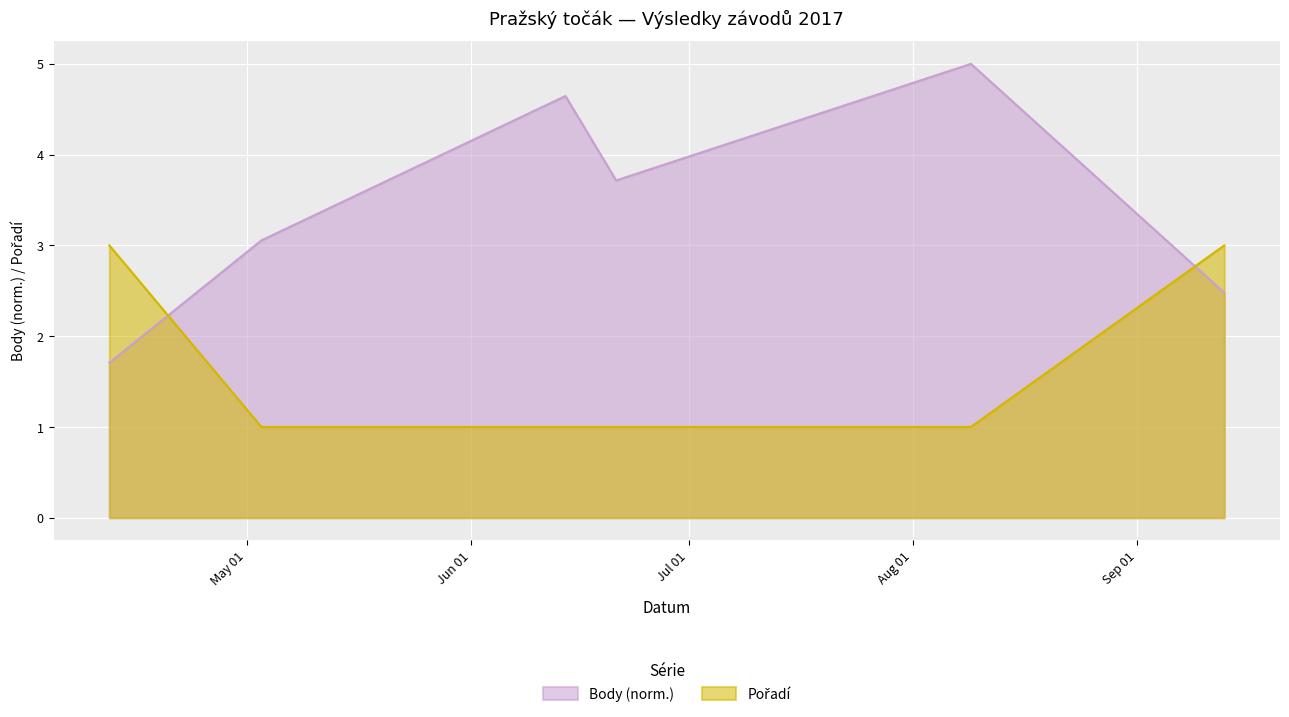

What is the greatest value displayed?

5.0